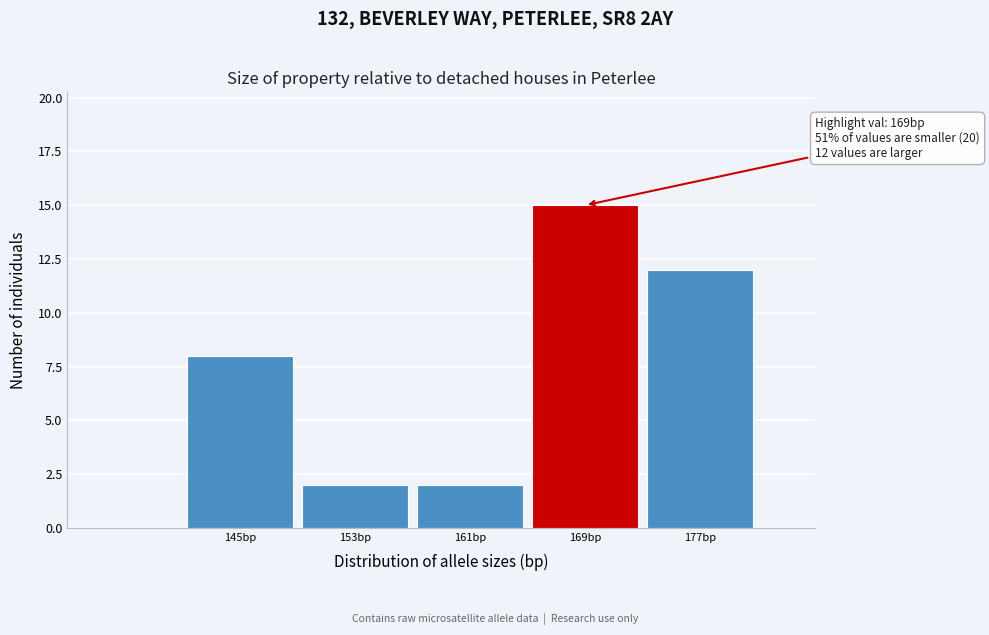

Which range on the x-axis has the tallest bar?

165 to 173